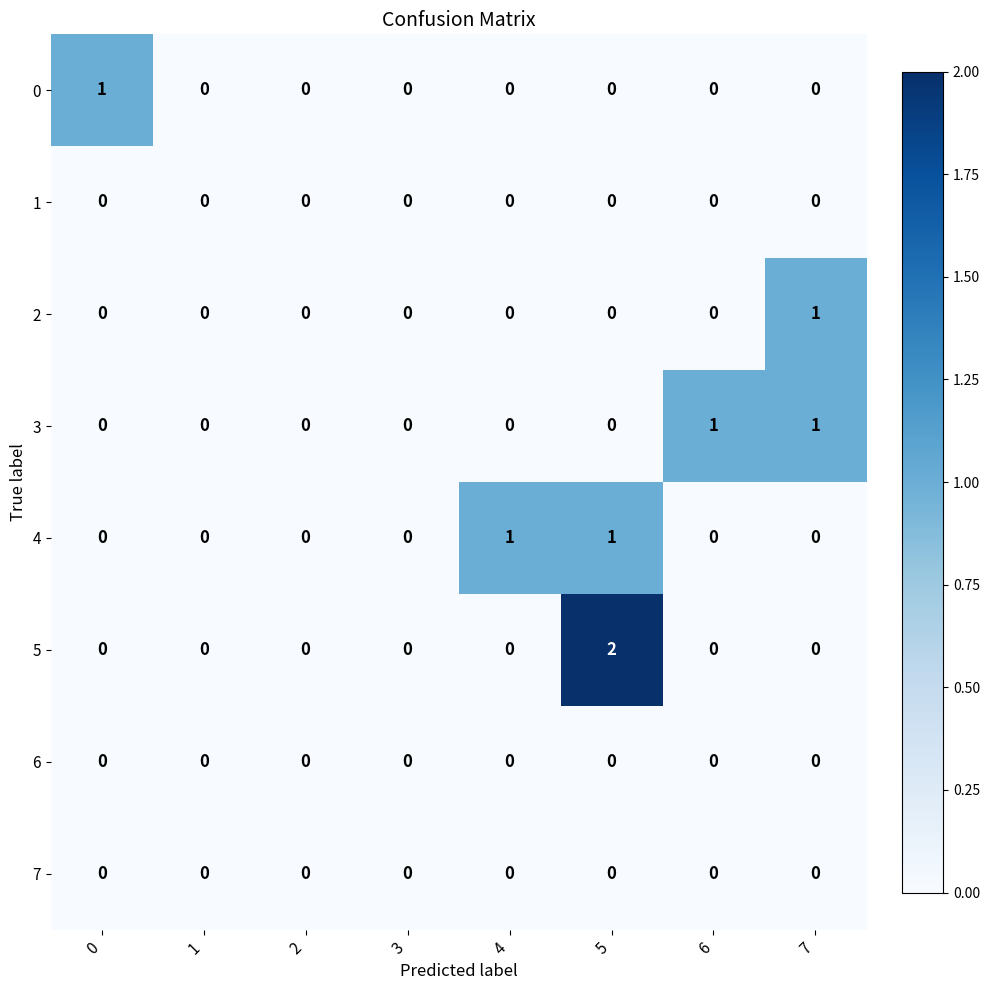

Which series has the largest range (max minus min)?

5